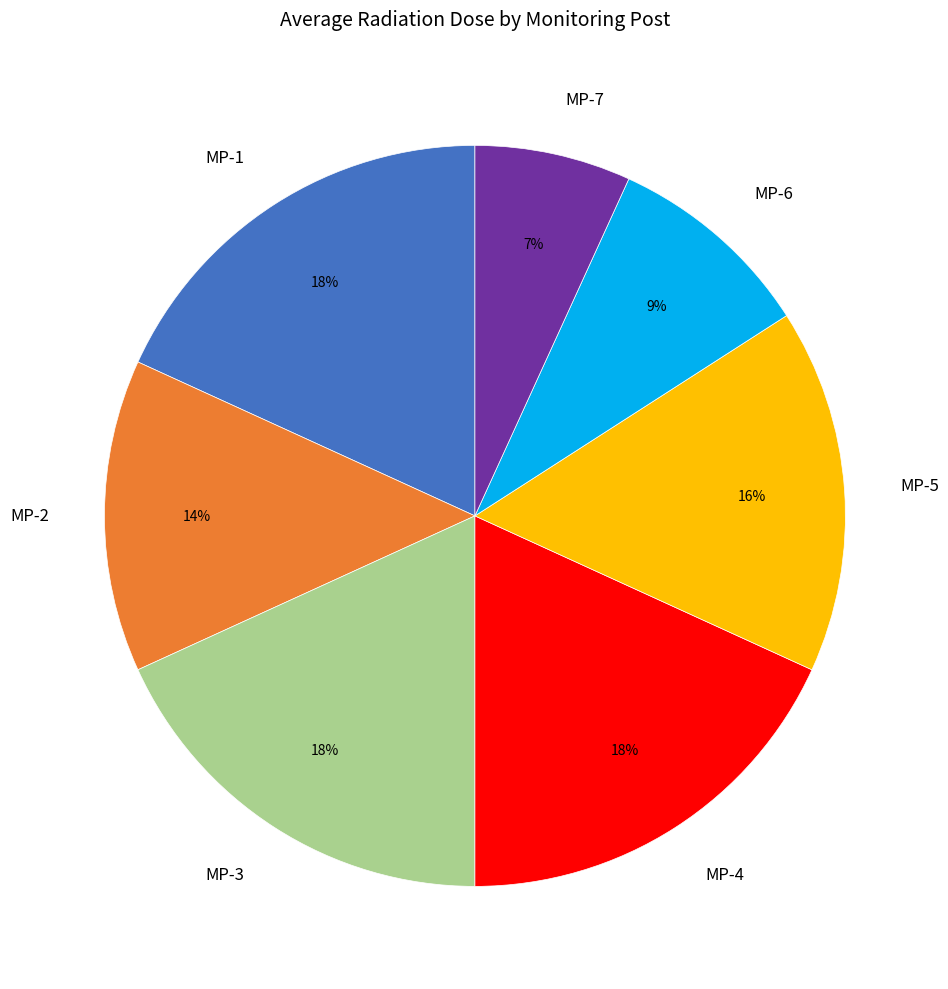

Is MP-6 the majority of the pie?

No